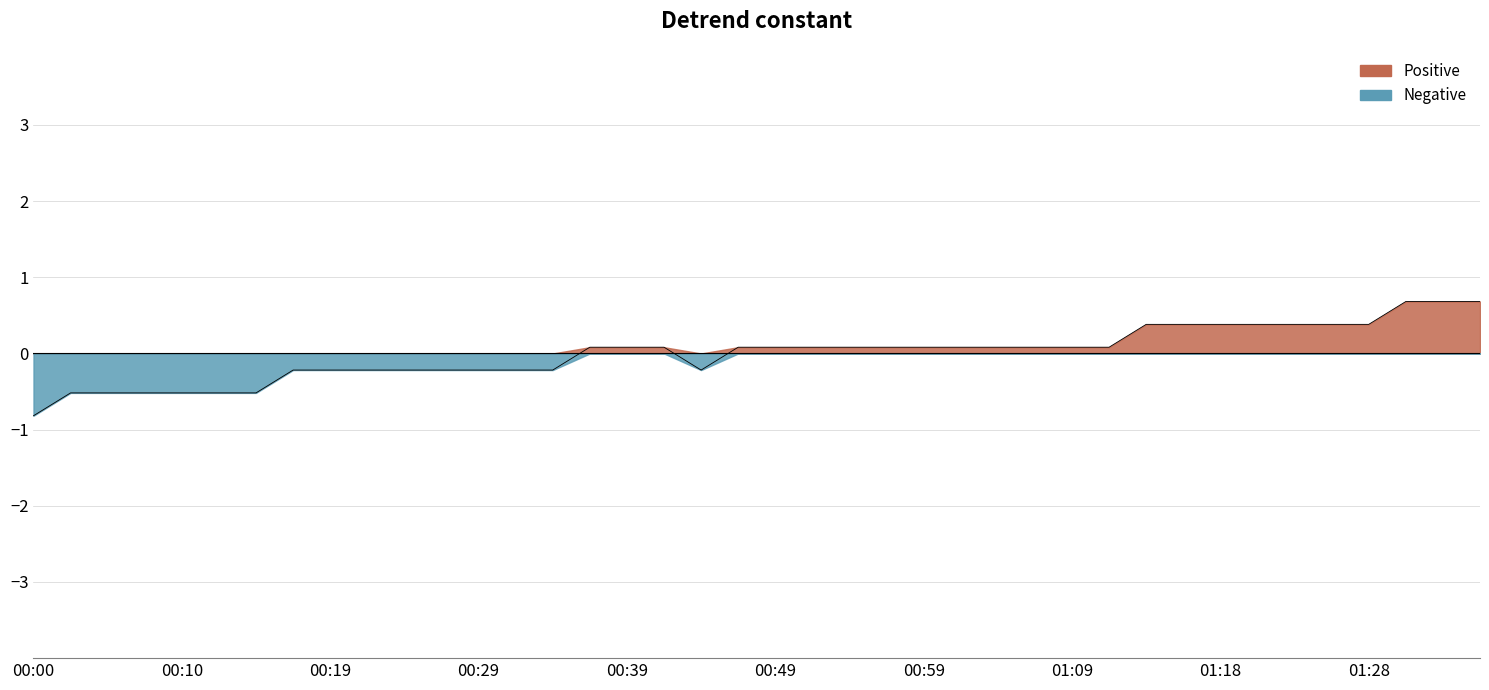

Reading left to right, what are all the values shown in this chart?

-0.8	-0.5	-0.5	-0.5	-0.5	-0.5	-0.5	-0.2	-0.2	-0.2	-0.2	-0.2	-0.2	-0.2	-0.2	0.1	0.1	0.1	-0.2	0.1	0.1	0.1	0.1	0.1	0.1	0.1	0.1	0.1	0.1	0.1	0.4	0.4	0.4	0.4	0.4	0.4	0.4	0.7	0.7	0.7